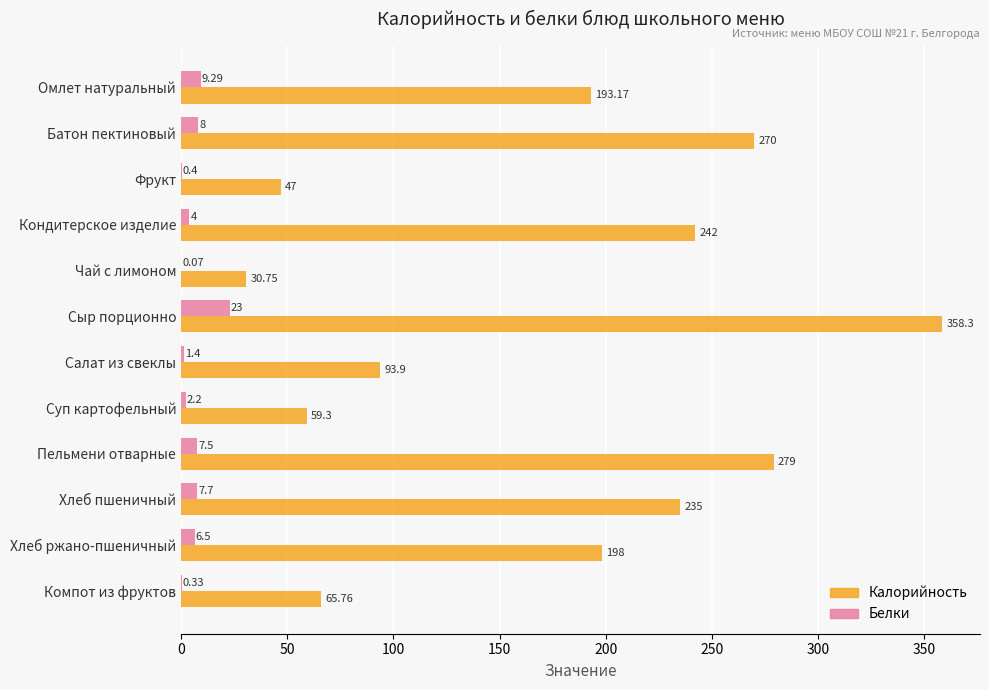

At which category is the sum across all series the highest?

Сыр порционно